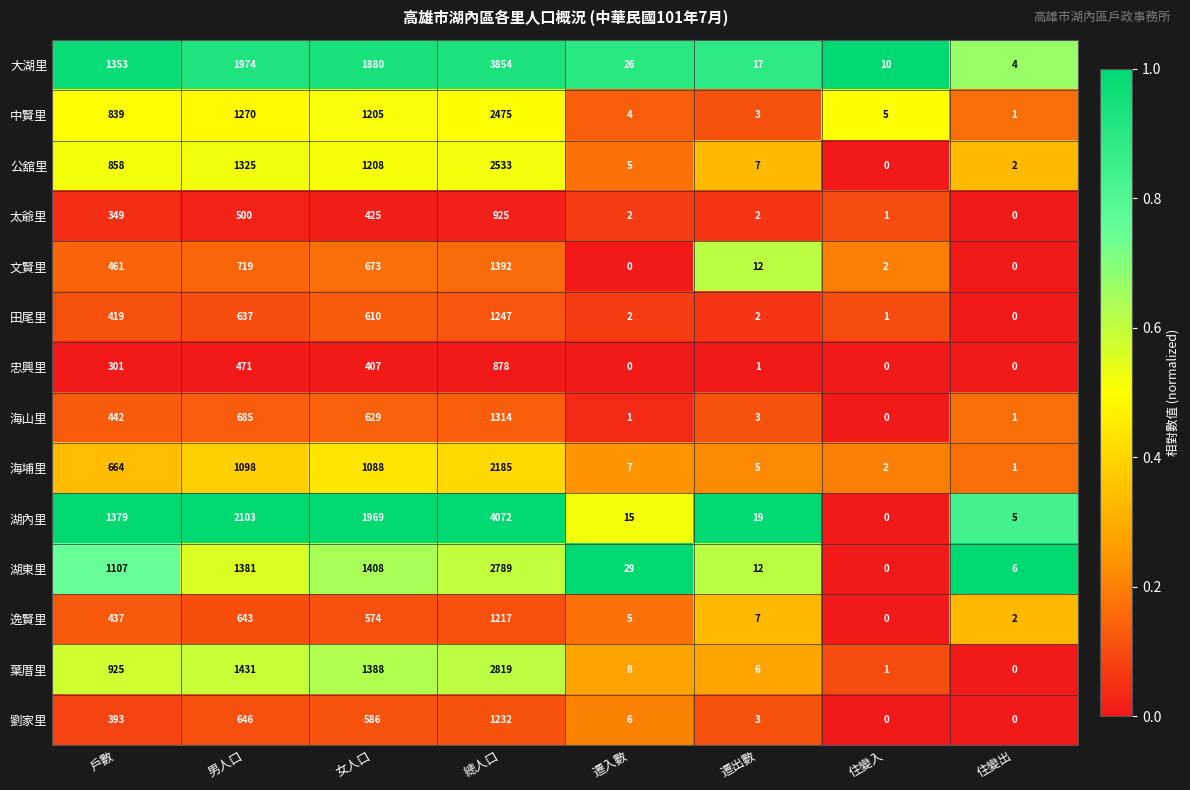

How many series are shown in this chart?

14